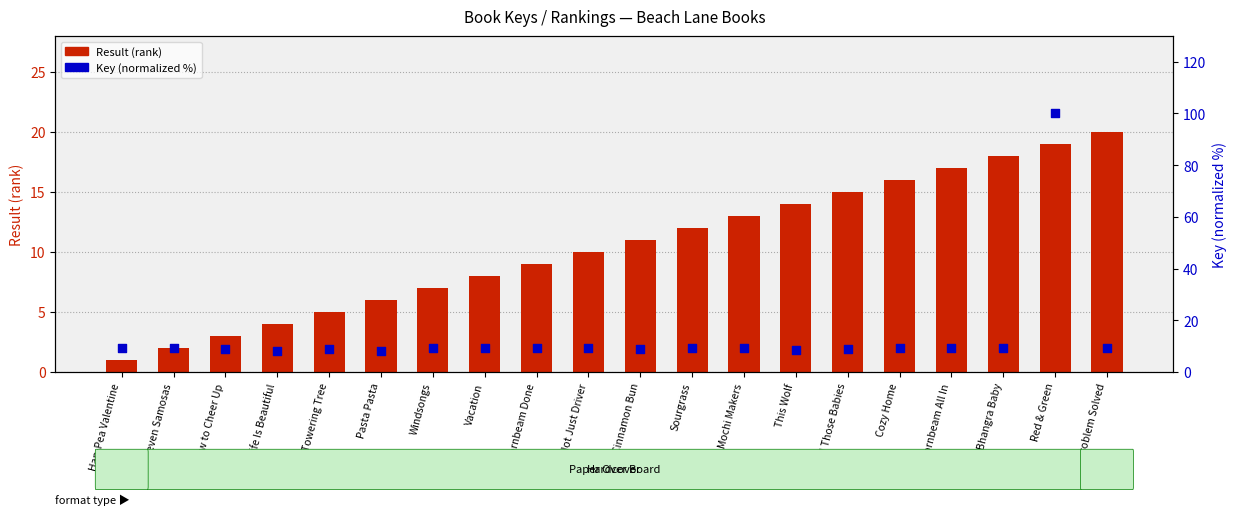

At how many categories does at least one series exceed 48?

1